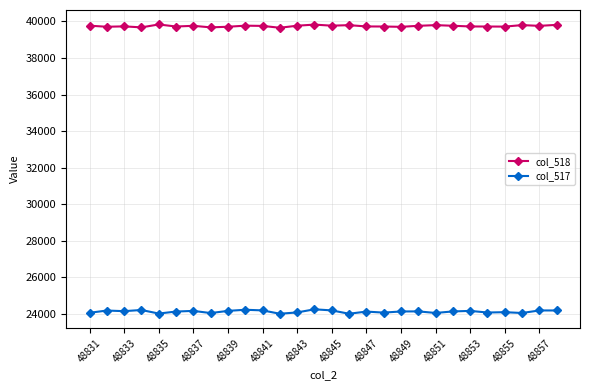

True or false: col_517 has more than 2 points higher than both neighbors.

True